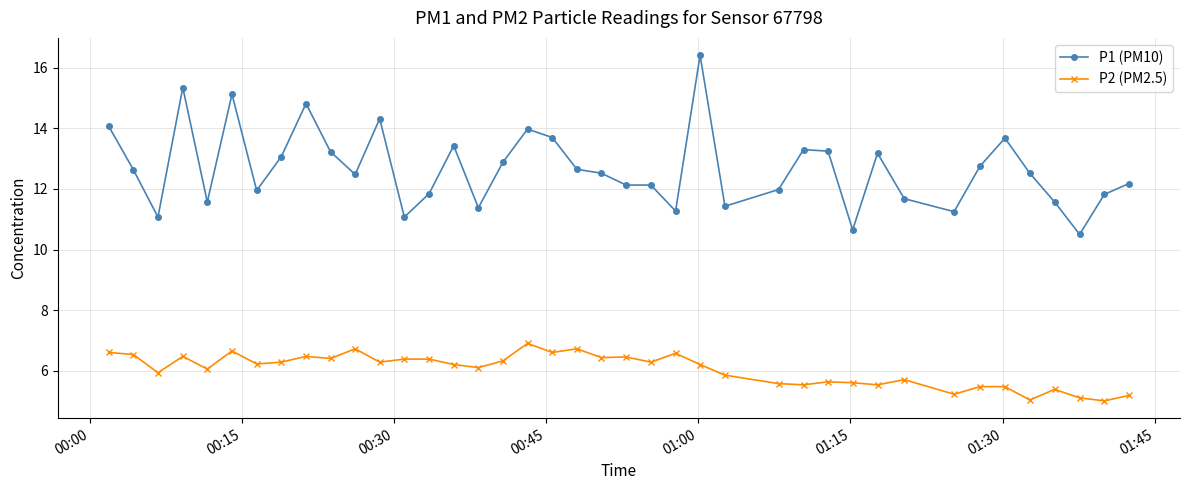

What is the difference between the second highest and minimum values in the P2 (PM2.5) series?

1.7